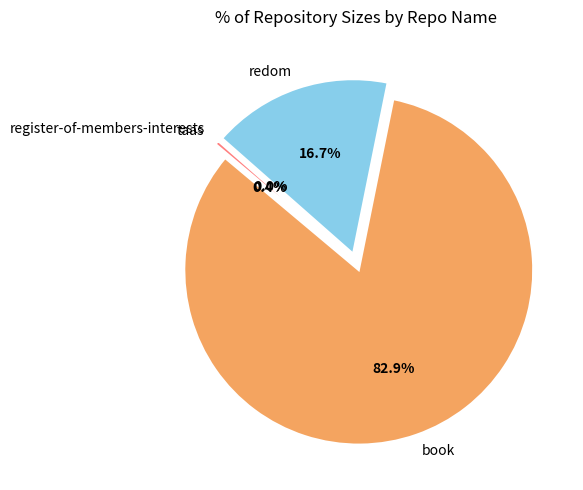

Which slice is the largest?

book